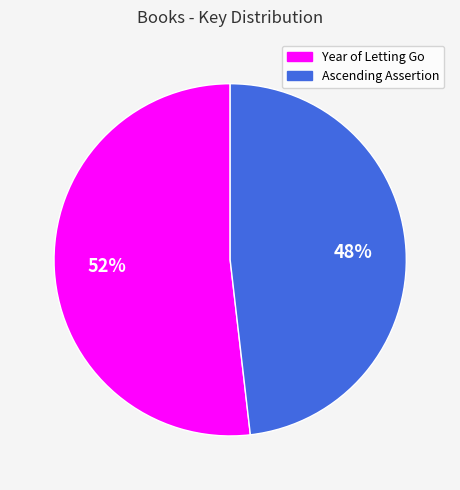

What is the smallest slice in the pie chart?

Ascending Assertion